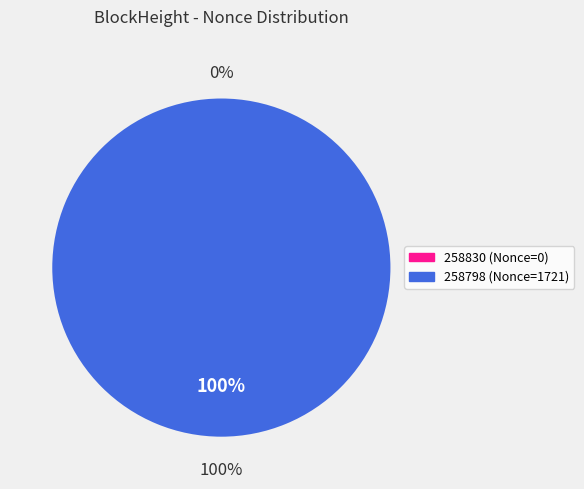

Rank the categories by value from lowest to highest.

258830, 258798